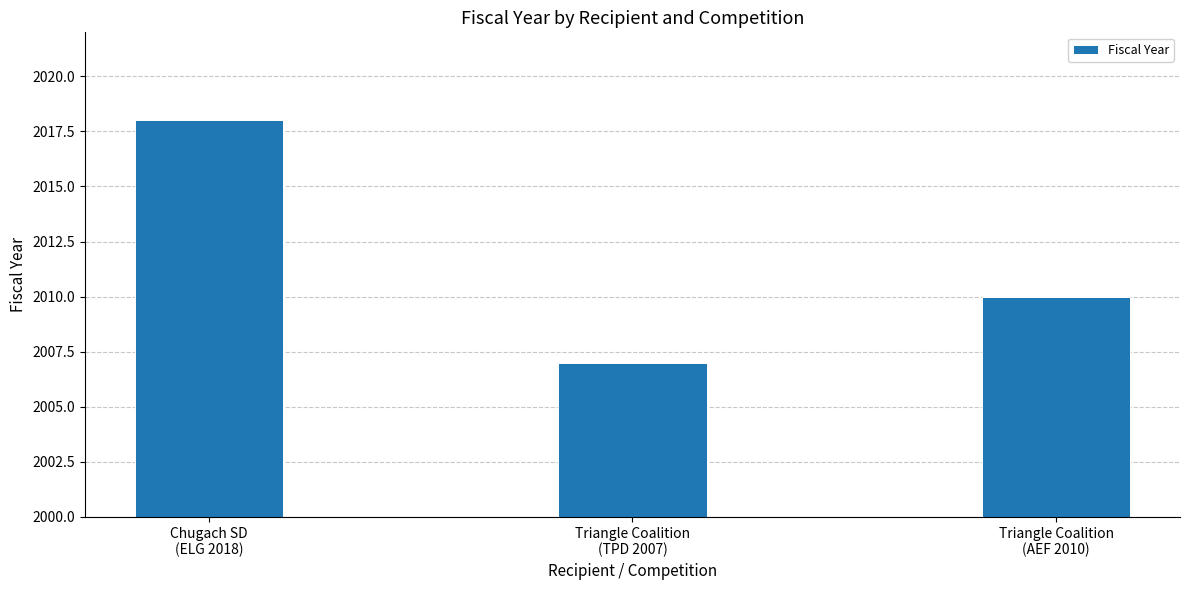

How many bars are there in total?

3